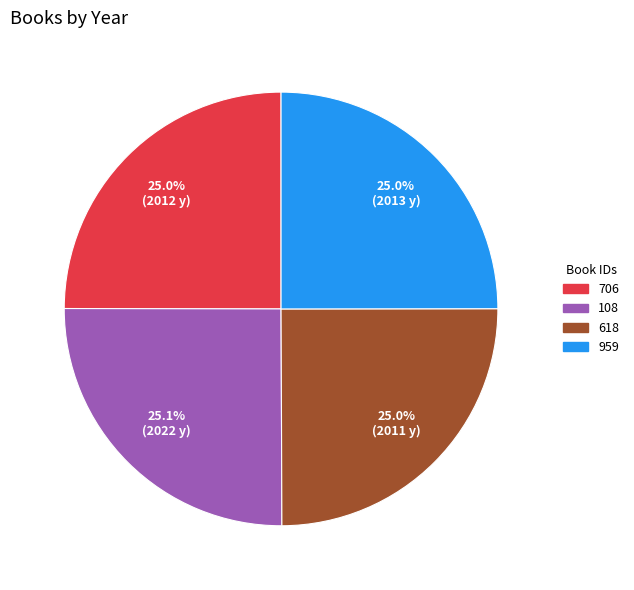

Does 706 account for over 50% of the chart?

No